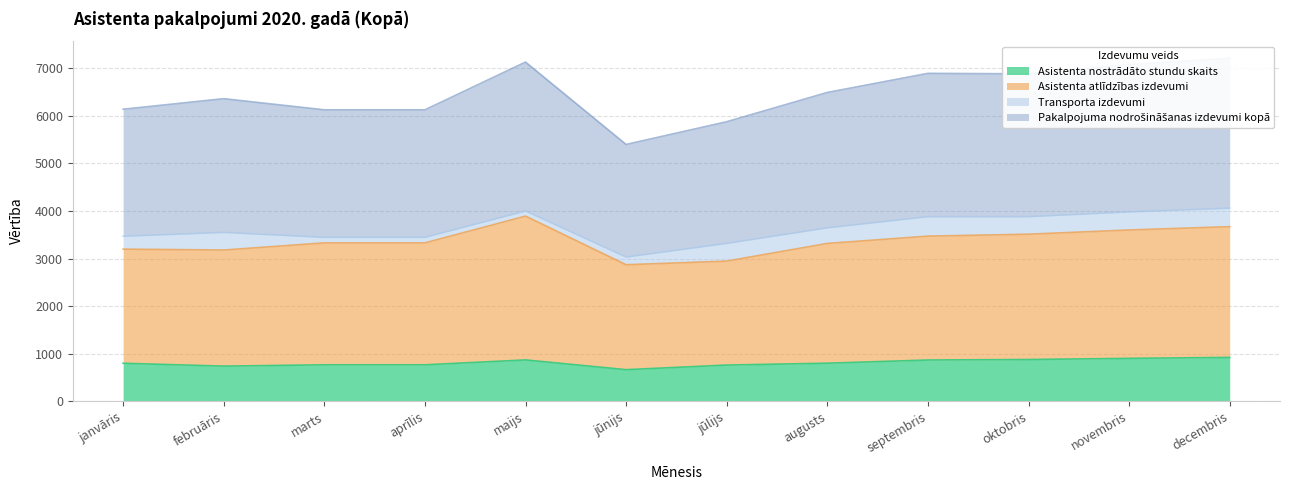

How many values in the Pakalpojuma nodrošināšanas izdevumi kopā series are below 6492?

6